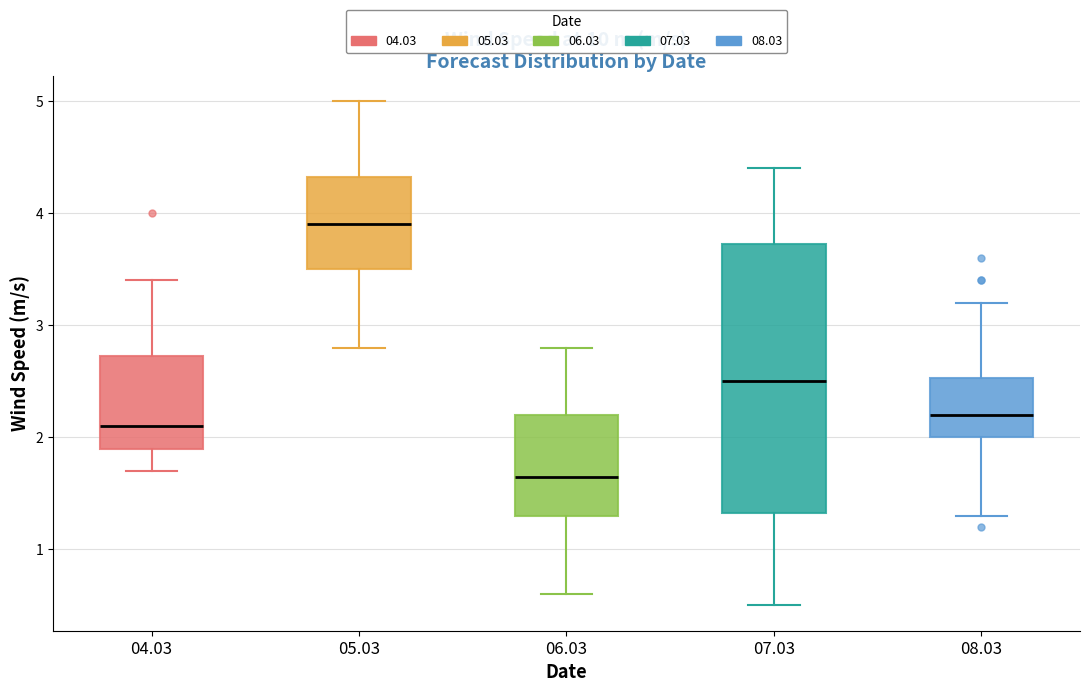

Which box's median line is the lowest?

06.03